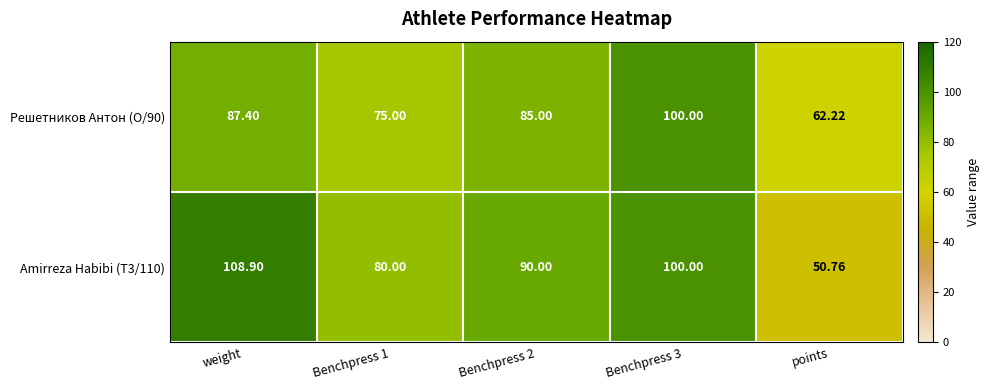

List the series in order of their overall mean, highest first.

Amirreza Habibi (T3/110), Решетников Антон (O/90)